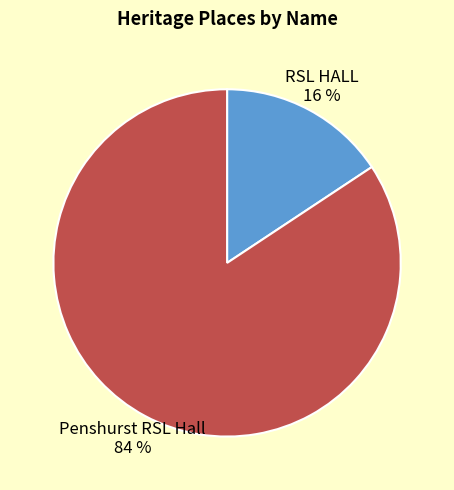

To the nearest percent, what portion does RSL HALL represent?

16%